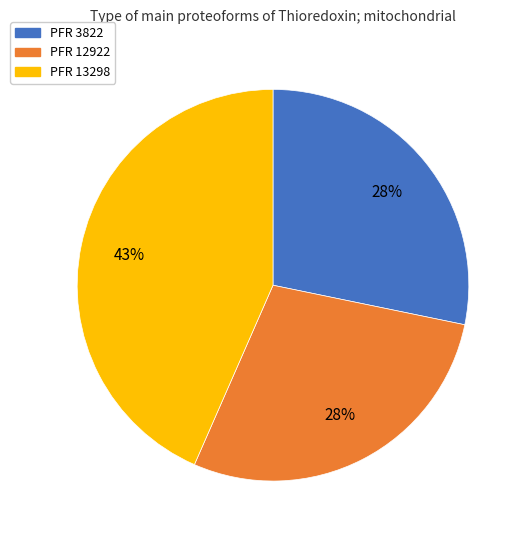

To the nearest percent, what is the difference between the largest and smallest slice percentages?

15%